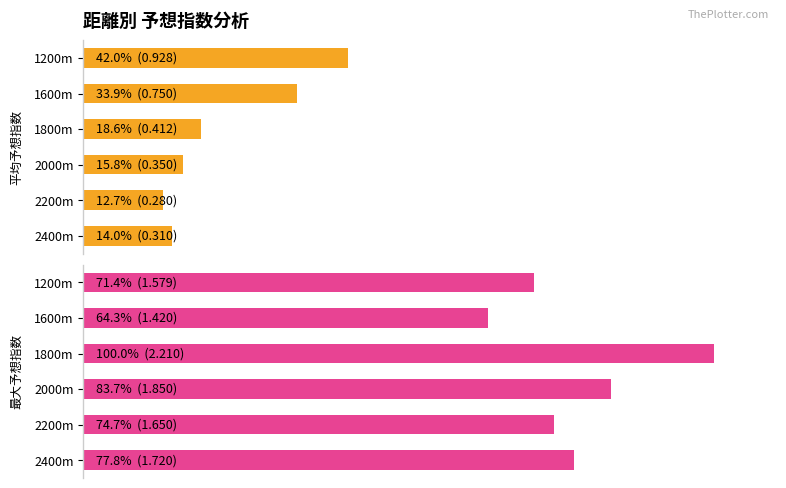

Which series has the largest range (max minus min)?

最大予想指数